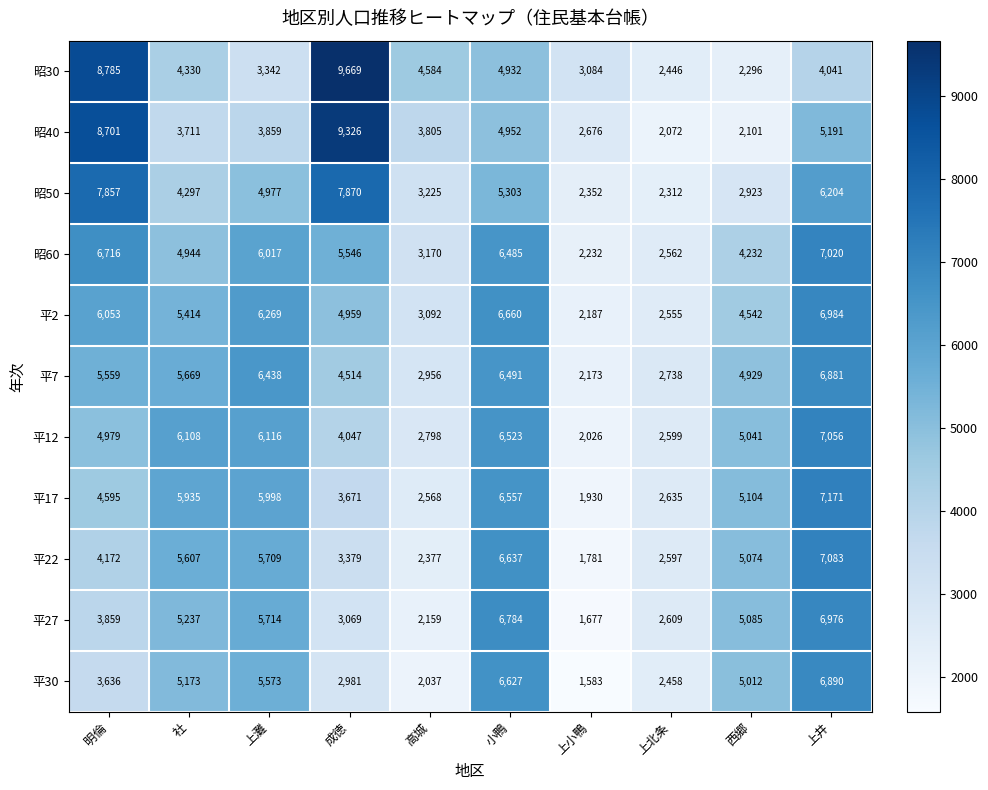

What is the difference between the highest and lowest values at 上小鴨?

1501